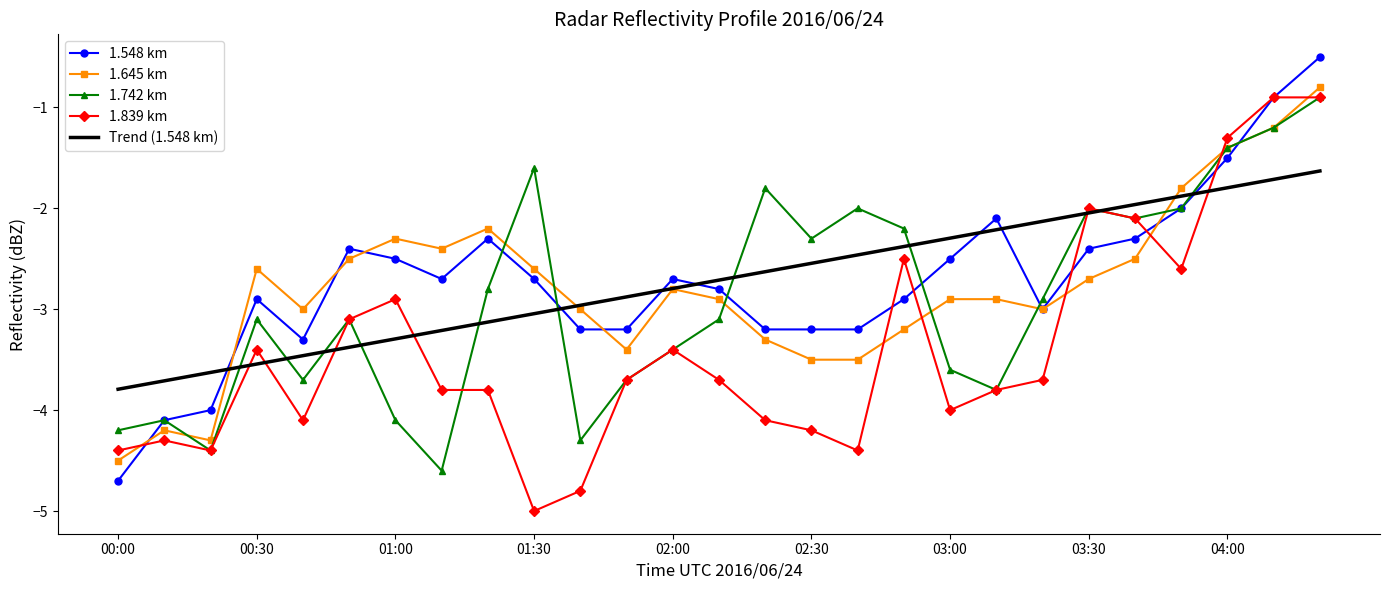

What is the maximum value shown in the chart?

-0.5